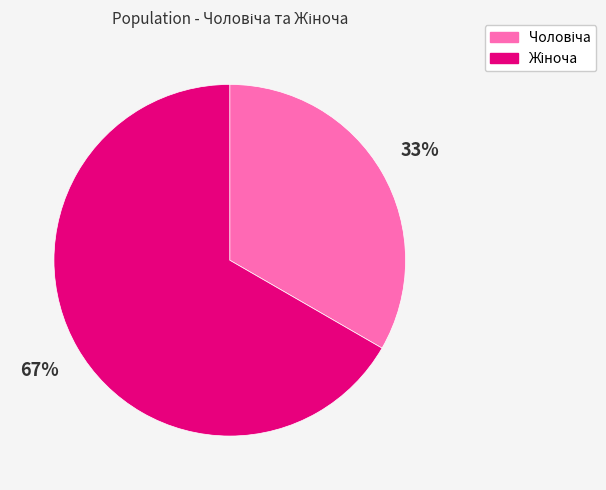

Is there a majority slice in this chart?

Yes